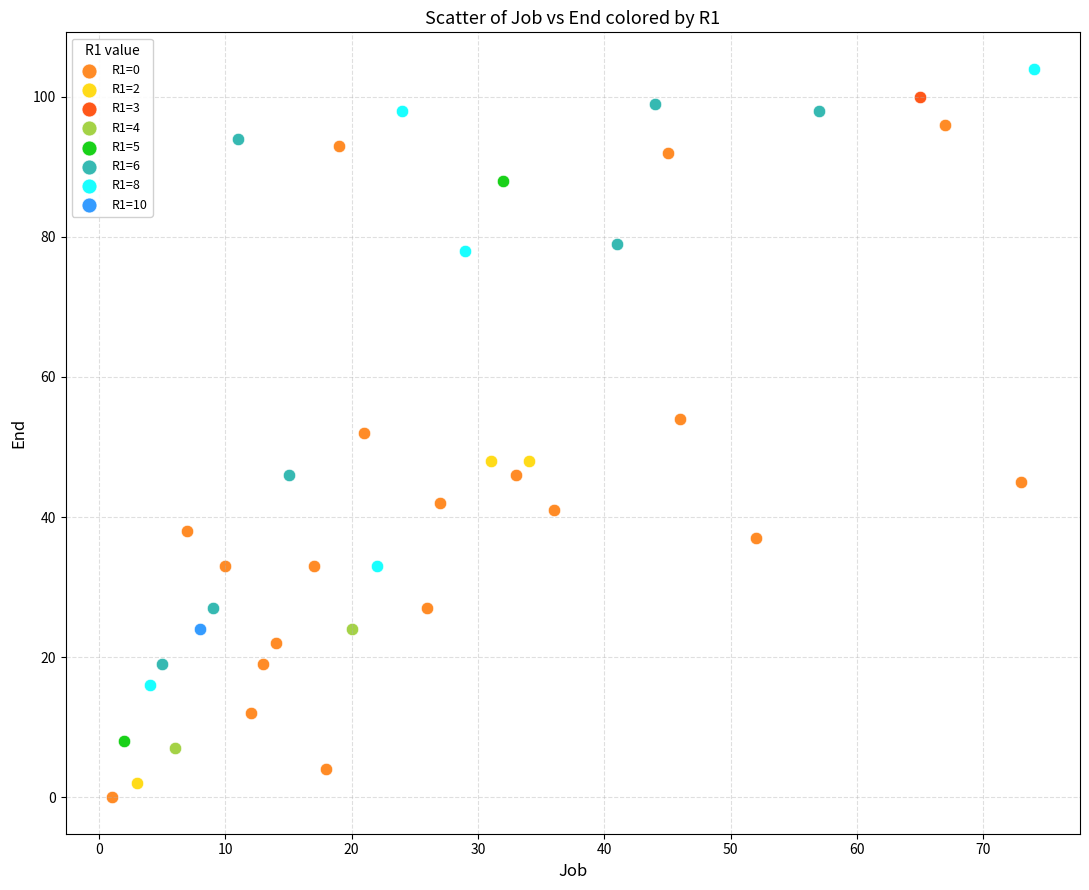

What are all the series names shown in the legend?

R1=0, R1=2, R1=3, R1=4, R1=5, R1=6, R1=8, R1=10